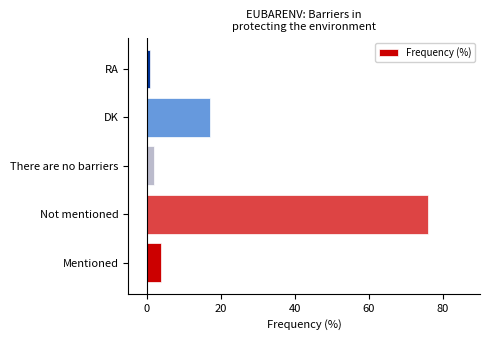

The value at Not mentioned is 19. True or false?

False